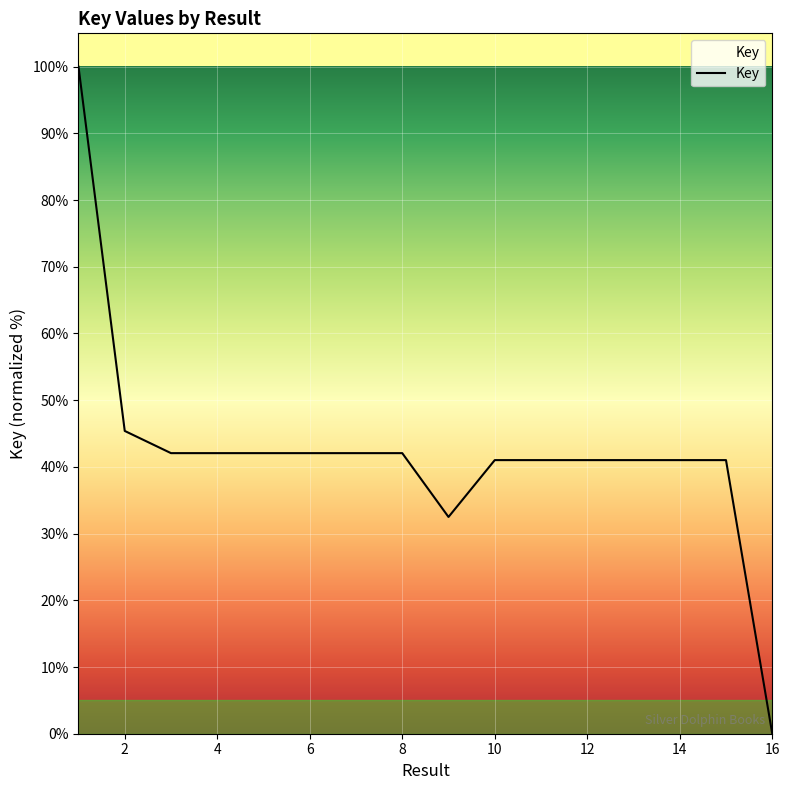

What is the difference between the maximum and minimum values?

100.0